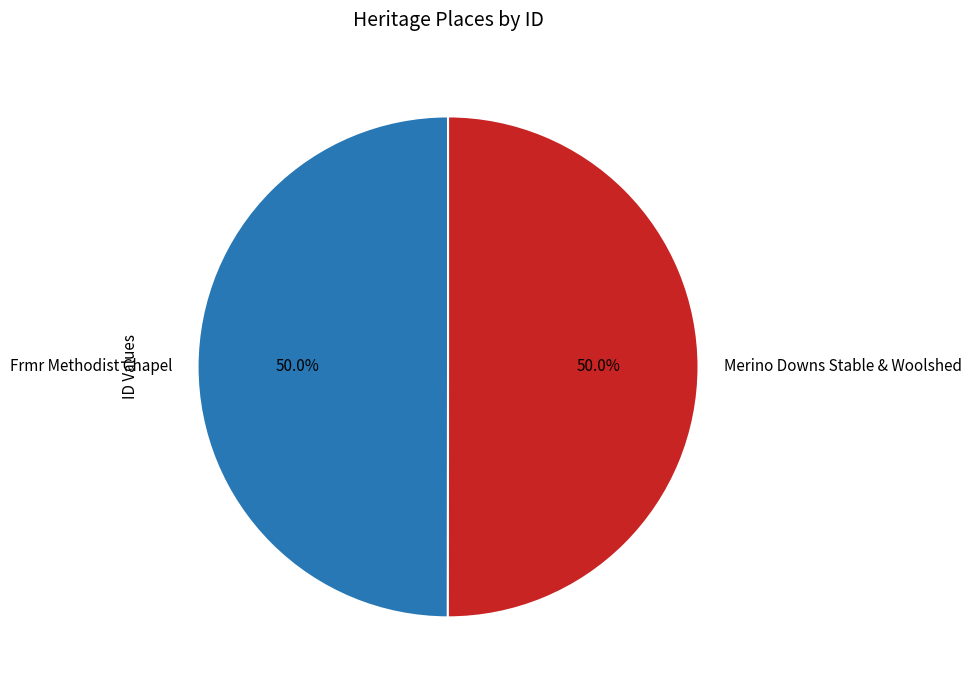

What is the ratio of the value at Frmr Methodist Chapel to the value at Merino Downs Stable & Woolshed?

1.0